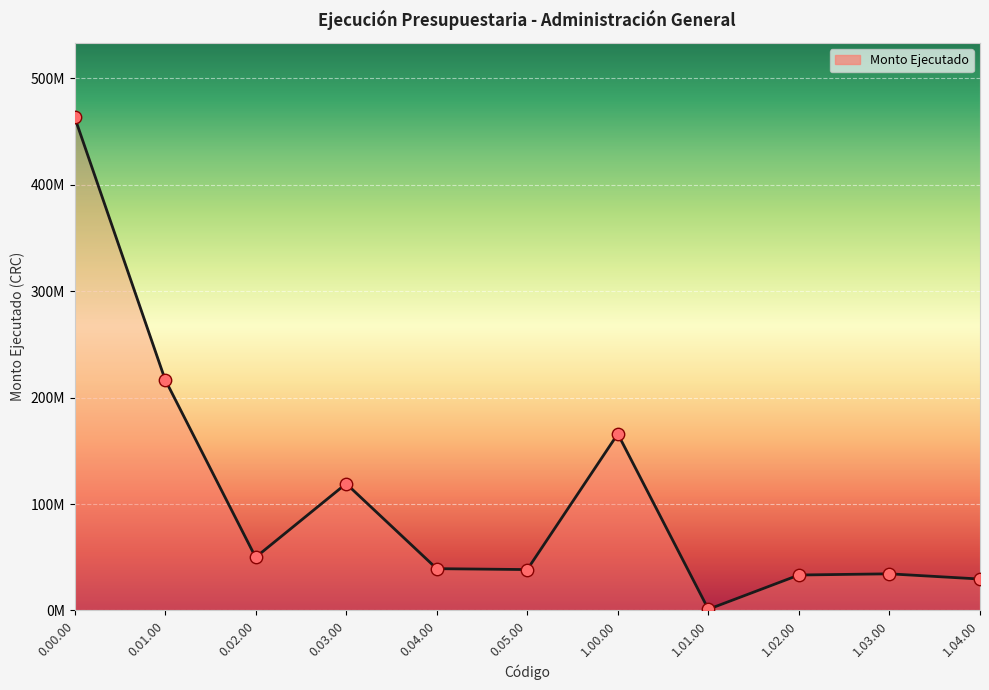

Which has a higher value, 1.03.00 or 0.01.00?

0.01.00